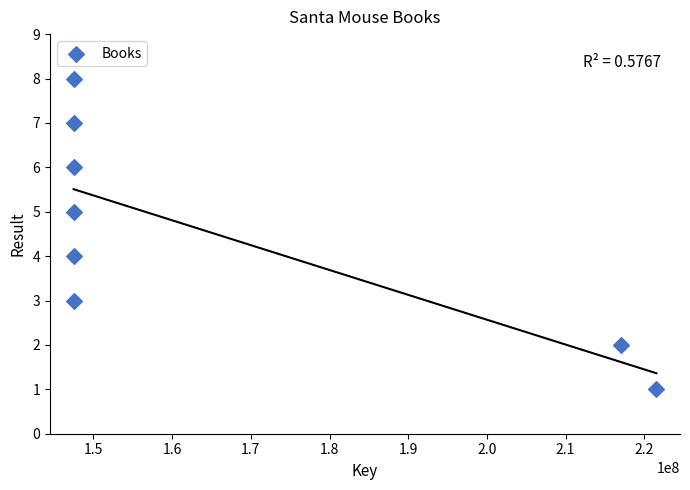

What is the range of X values (max minus min)?

74077420